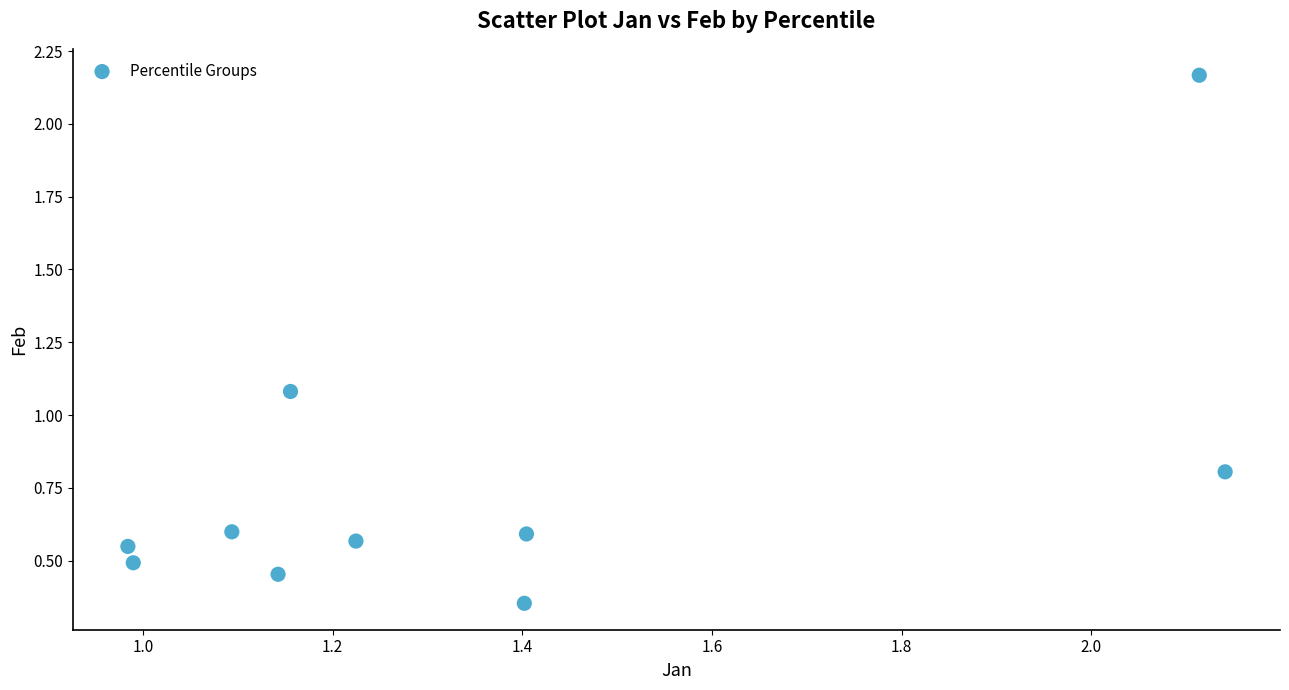

What is the average X value?

1.4